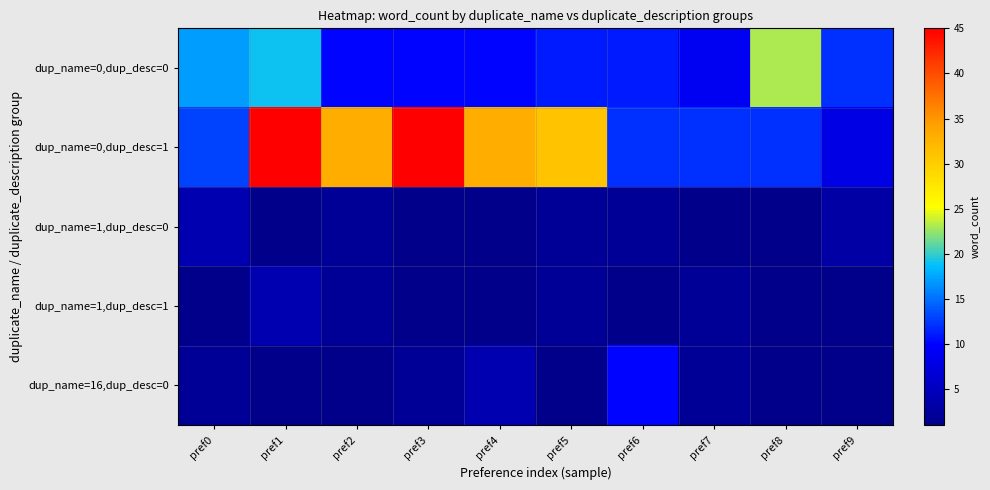

Reading left to right, extract all data points from this chart.

dup_name=0,dup_desc=0: pref0=17	pref1=19	pref2=10	pref3=10	pref4=10	pref5=11	pref6=11	pref7=9	pref8=23	pref9=12
dup_name=0,dup_desc=1: pref0=13	pref1=45	pref2=33	pref3=45	pref4=33	pref5=31	pref6=12	pref7=12	pref8=12	pref9=8
dup_name=1,dup_desc=0: pref0=4	pref1=1	pref2=2	pref3=1	pref4=1	pref5=2	pref6=2	pref7=1	pref8=1	pref9=3
dup_name=1,dup_desc=1: pref0=1	pref1=4	pref2=2	pref3=1	pref4=1	pref5=2	pref6=1	pref7=2	pref8=1	pref9=1
dup_name=16,dup_desc=0: pref0=2	pref1=1	pref2=1	pref3=2	pref4=4	pref5=1	pref6=10	pref7=2	pref8=1	pref9=1